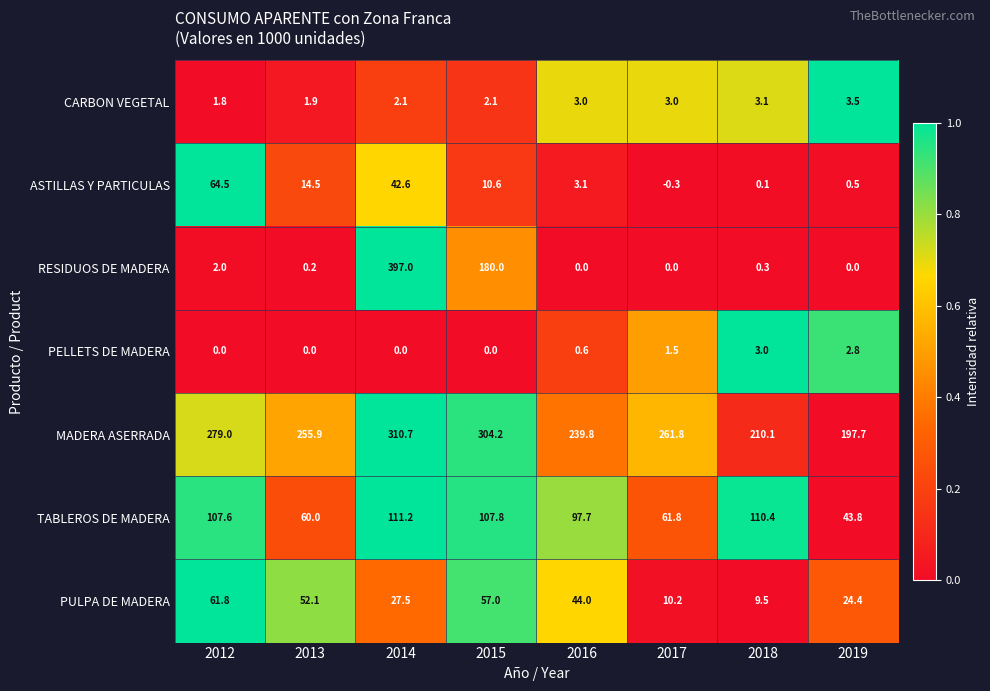

At which label does MADERA ASERRADA reach its minimum?

2019